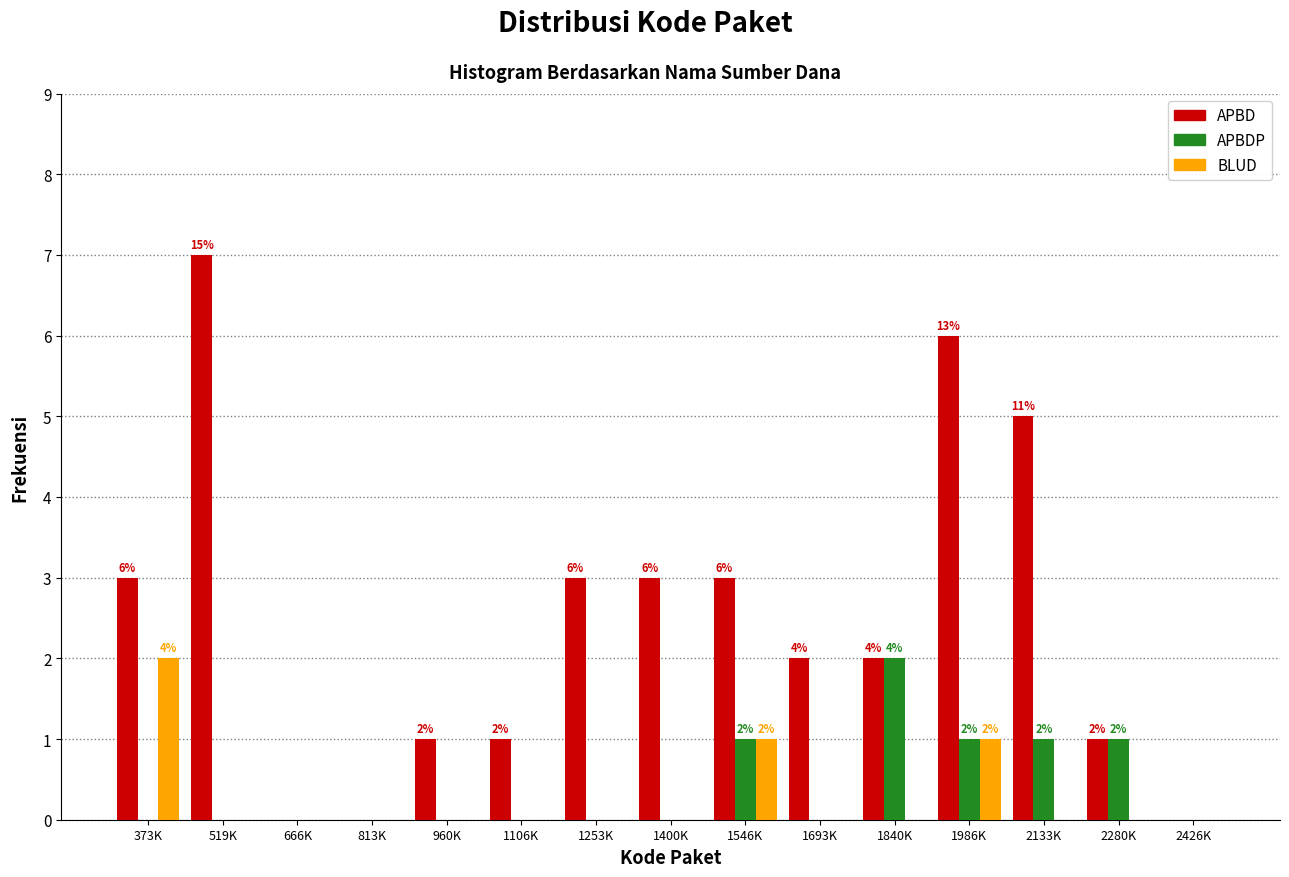

What is the sum of all APBDP values?

6